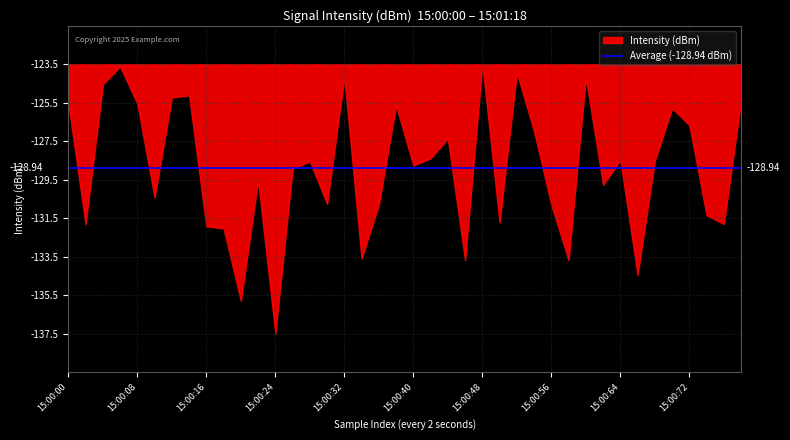

How many data points are less than -128?

24